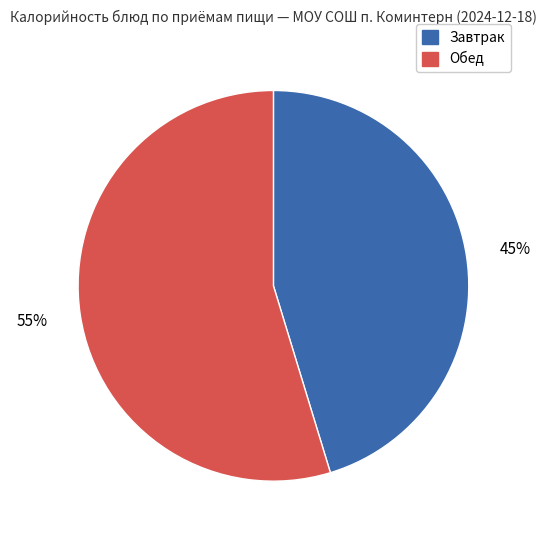

Is the sum of Обед and Завтрак greater than half?

Yes